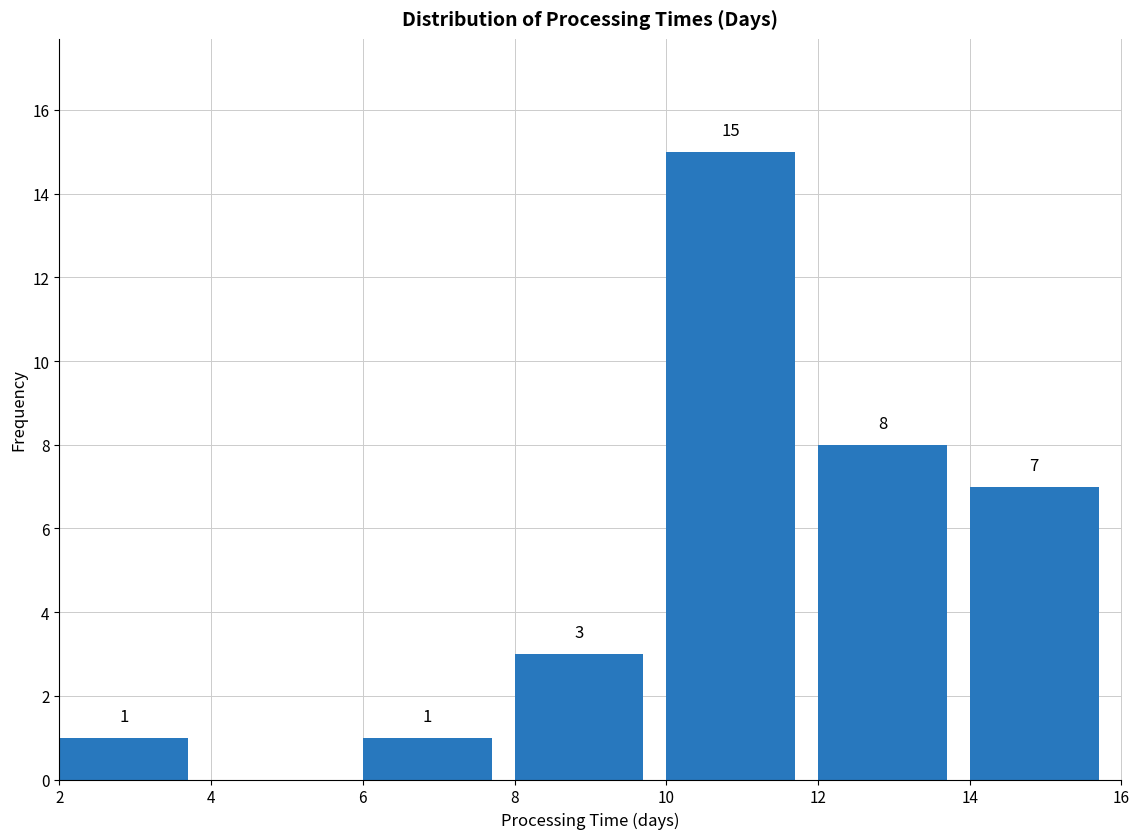

Which range on the x-axis has the tallest bar?

10 to 12